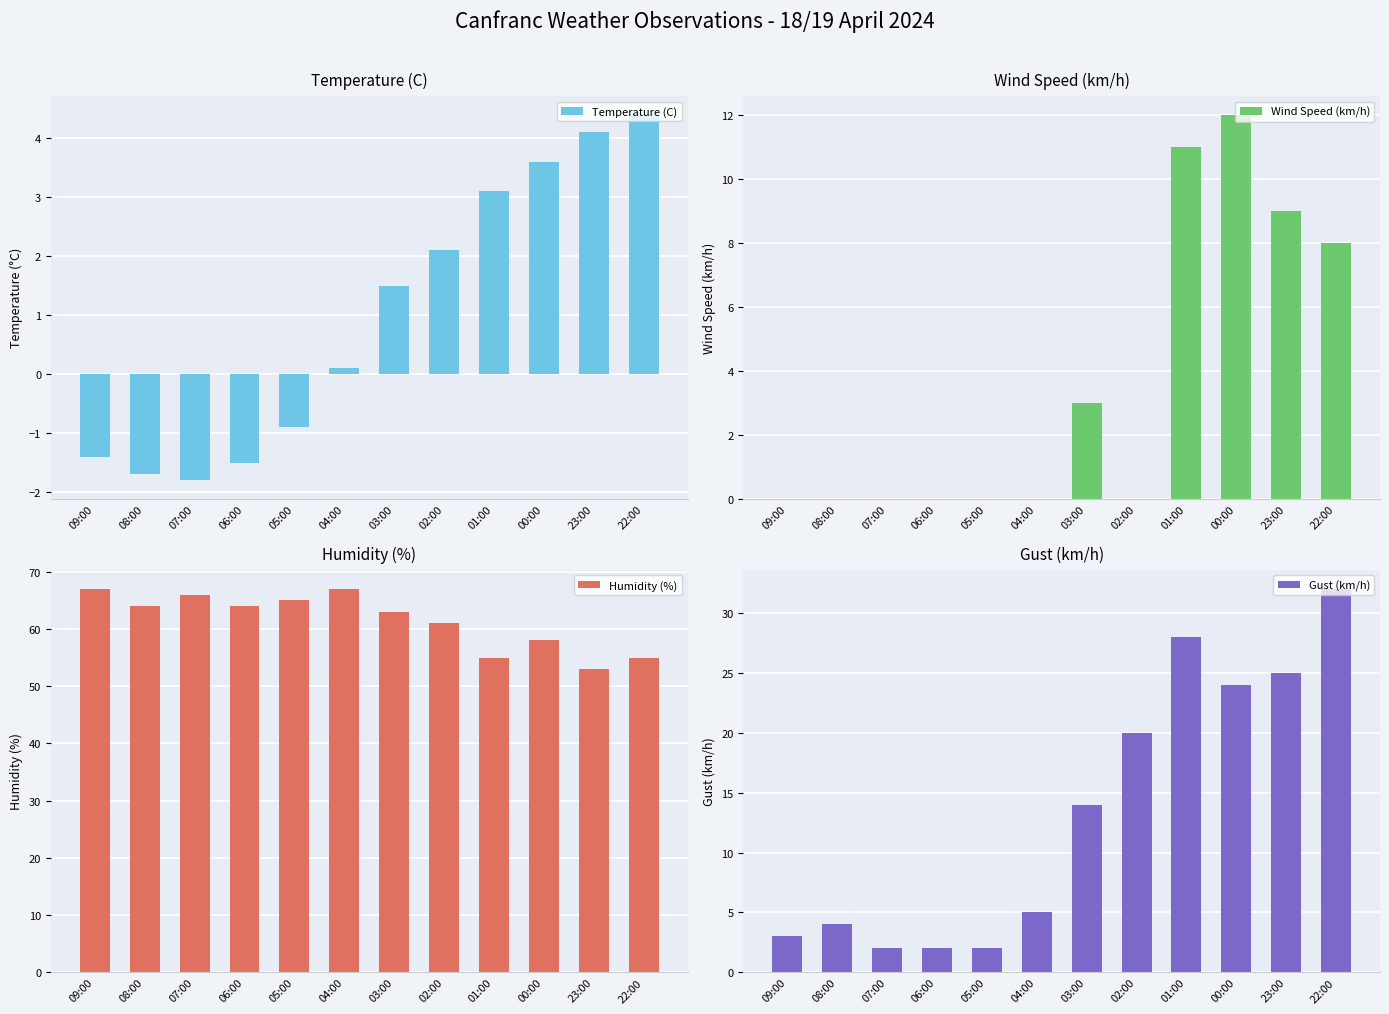

What is the difference between the Humidity (%) values at 07:00 and 01:00?

11